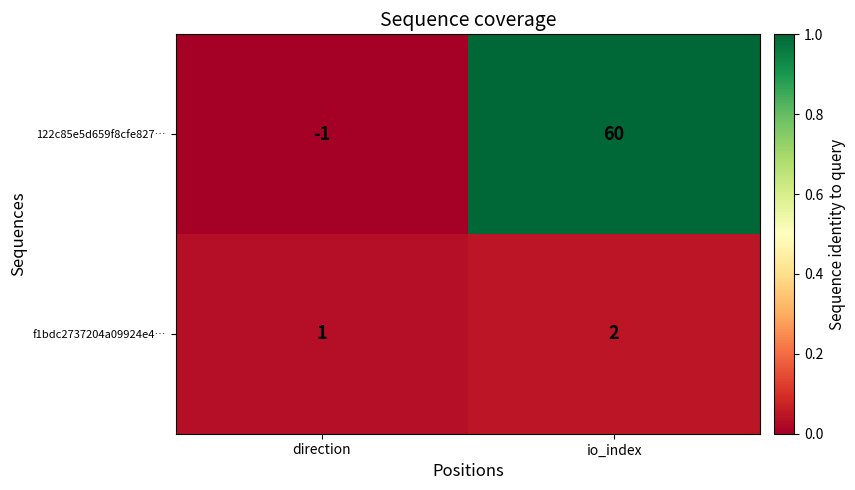

Reading left to right, transcribe all the data shown in this chart.

122c85e5d659f8cfe827…: -1	60
f1bdc2737204a09924e4…: 1	2